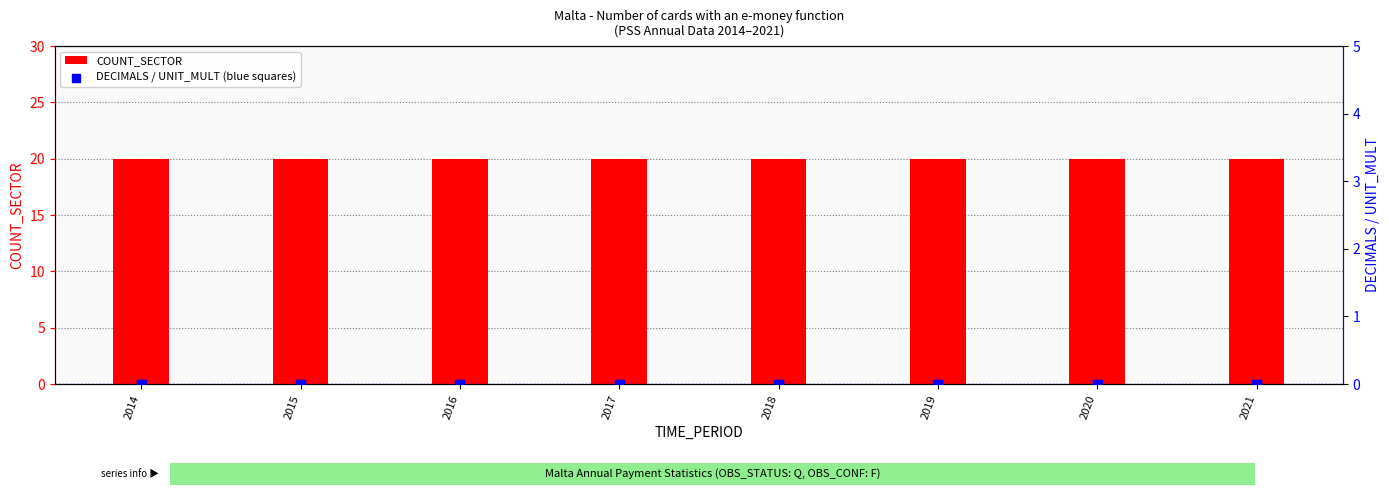

Which series reaches the minimum Y coordinate?

DECIMALS